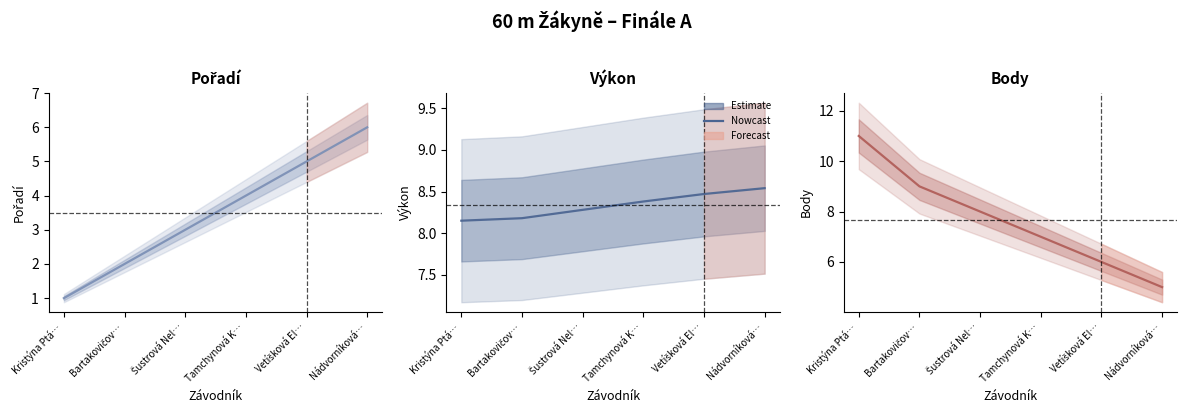

What is the difference between the Pořadí values at Kristýna Ptá… and Šustrová Nel…?

2.0